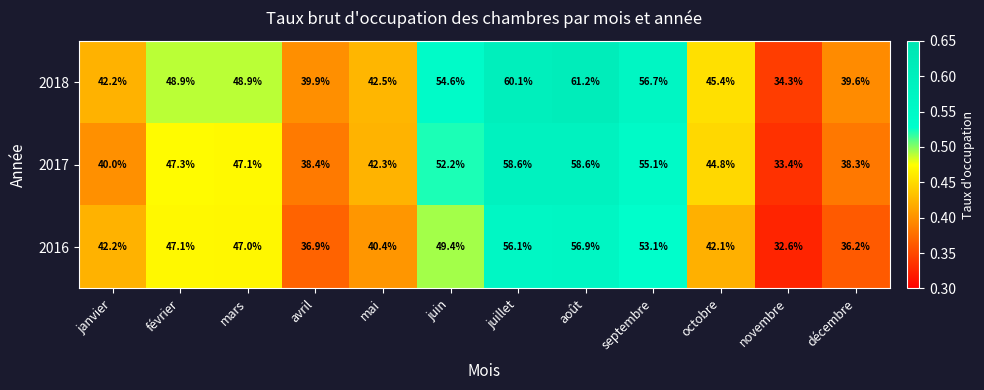

Which series changed the most between janvier and février?

2017